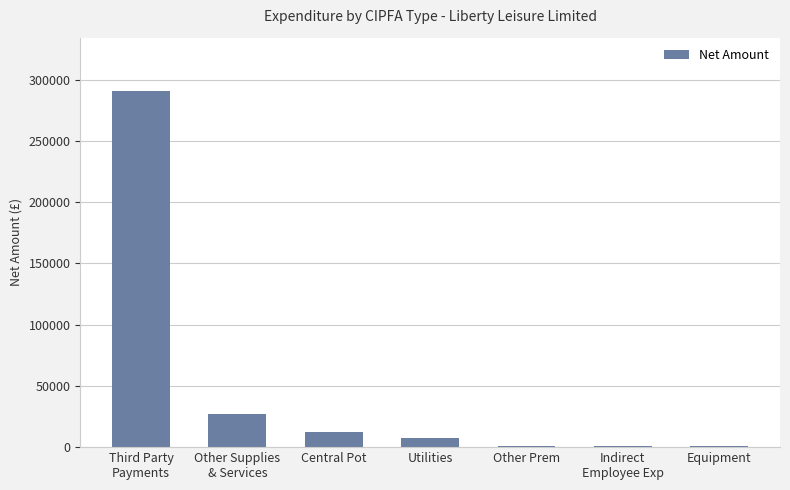

What is the ratio of the value at Other Supplies
& Services to the value at Central Pot?

2.3